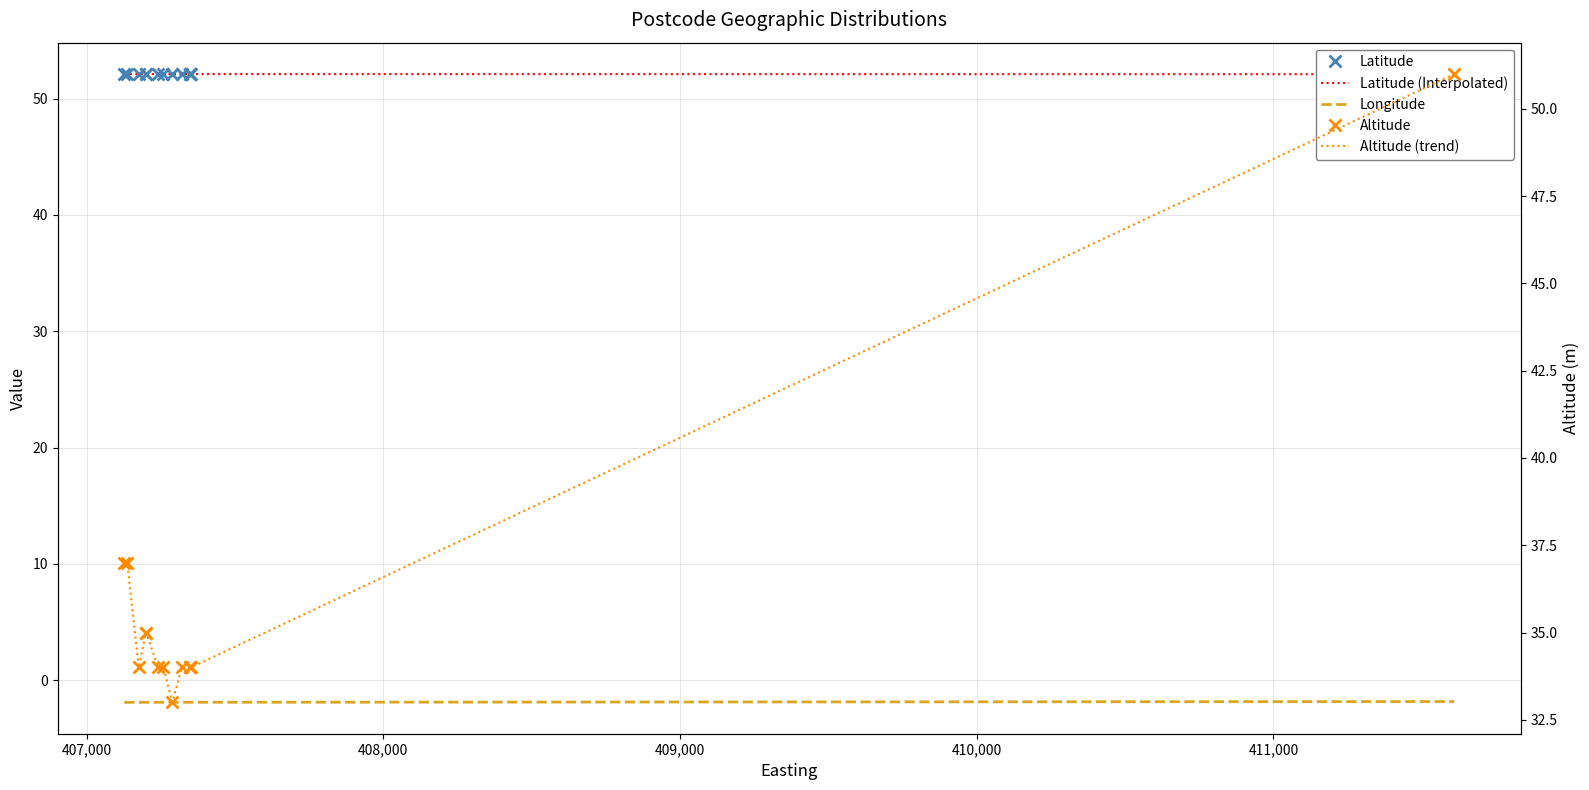

True or false: Longitude has a value of -2.5 at 409,000.

False